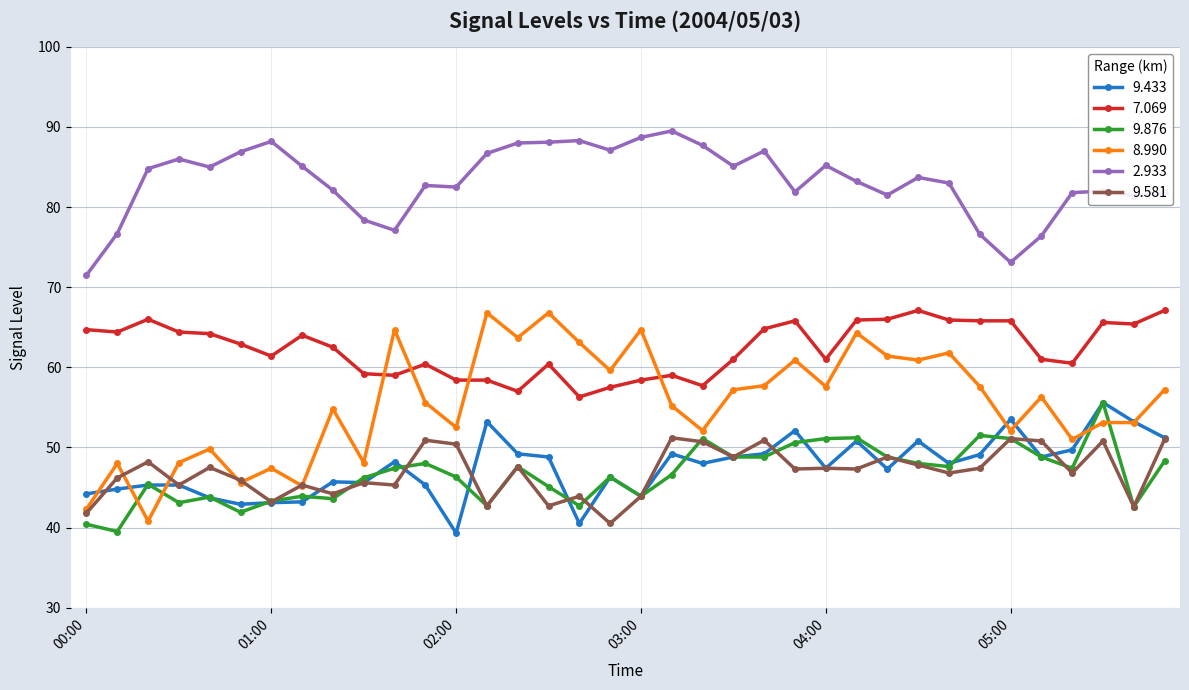

What is the maximum value shown in the chart?

89.5